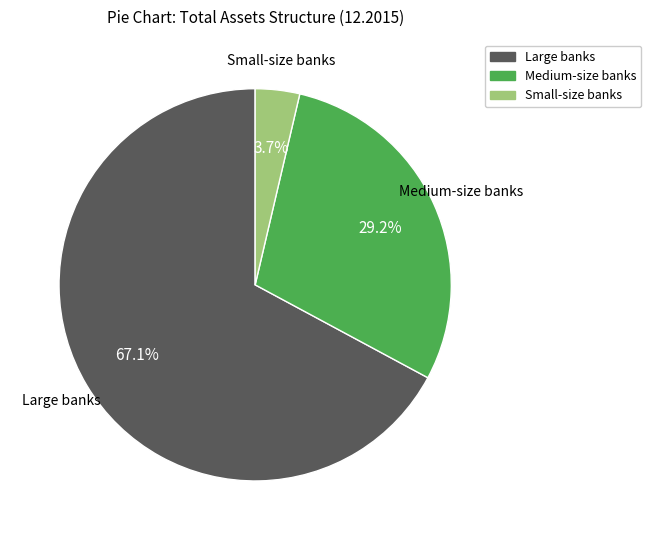

To the nearest percent, what portion does Small-size banks represent?

4%